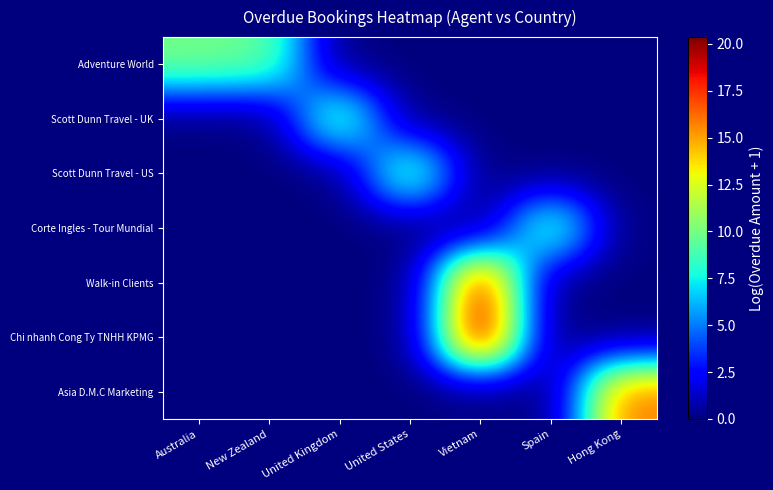

Rank the series by their maximum value, from lowest to highest.

Corte Ingles - Tour Mundial, Adventure World, Scott Dunn Travel - UK, Scott Dunn Travel - US, Asia D.M.C Marketing, Walk-in Clients, Chi nhanh Cong Ty TNHH KPMG